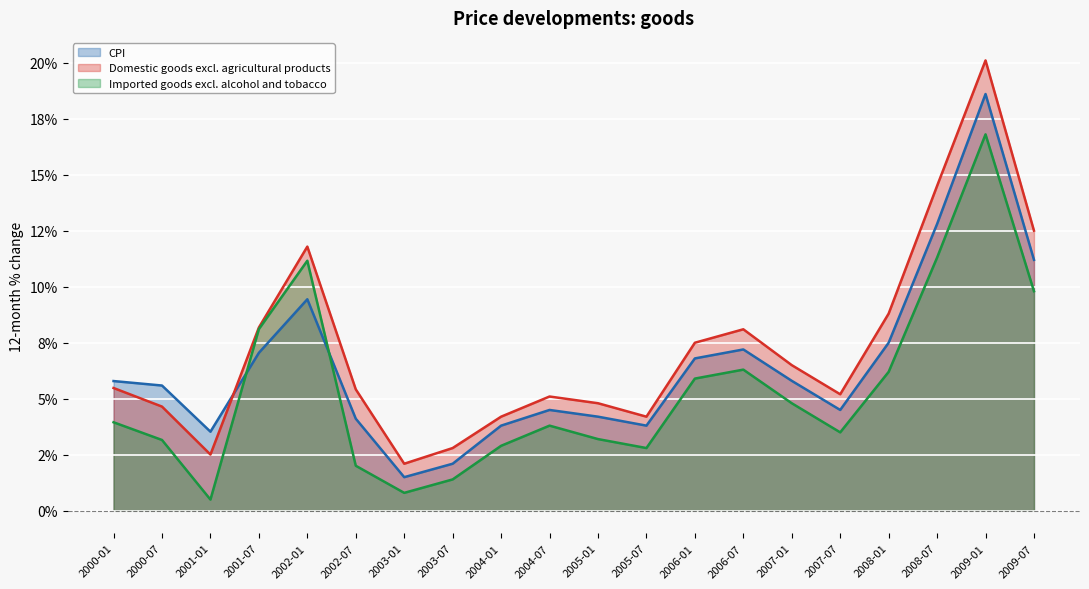

Rank the categories by Domestic goods excl. agricultural products value from highest to lowest.

2009-01, 2008-07, 2009-07, 2002-01, 2008-01, 2001-07, 2006-07, 2006-01, 2007-01, 2000-01, 2002-07, 2007-07, 2004-07, 2005-01, 2000-07, 2004-01, 2005-07, 2003-07, 2001-01, 2003-01